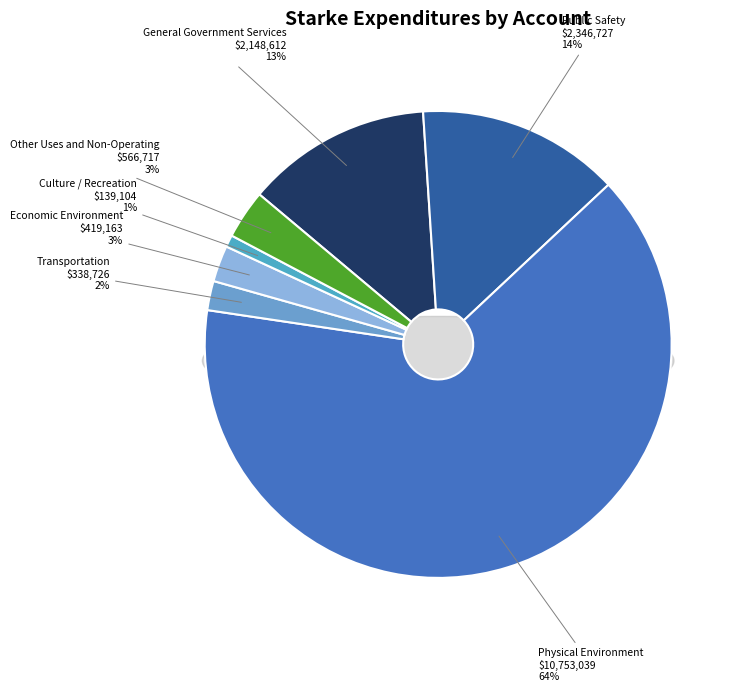

True or false: Physical Environment accounts for 54% of the total.

False